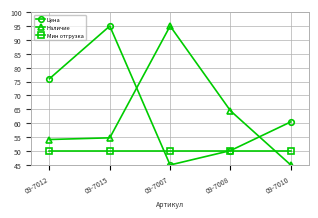

Reading left to right, extract all data points from this chart.

Цена: 76.0	95.0	45.0	50.2	60.5
Наличие: 54.2	54.8	95.0	64.5	45.0
Мин отгрузка: 50.0	50.0	50.0	50.0	50.0